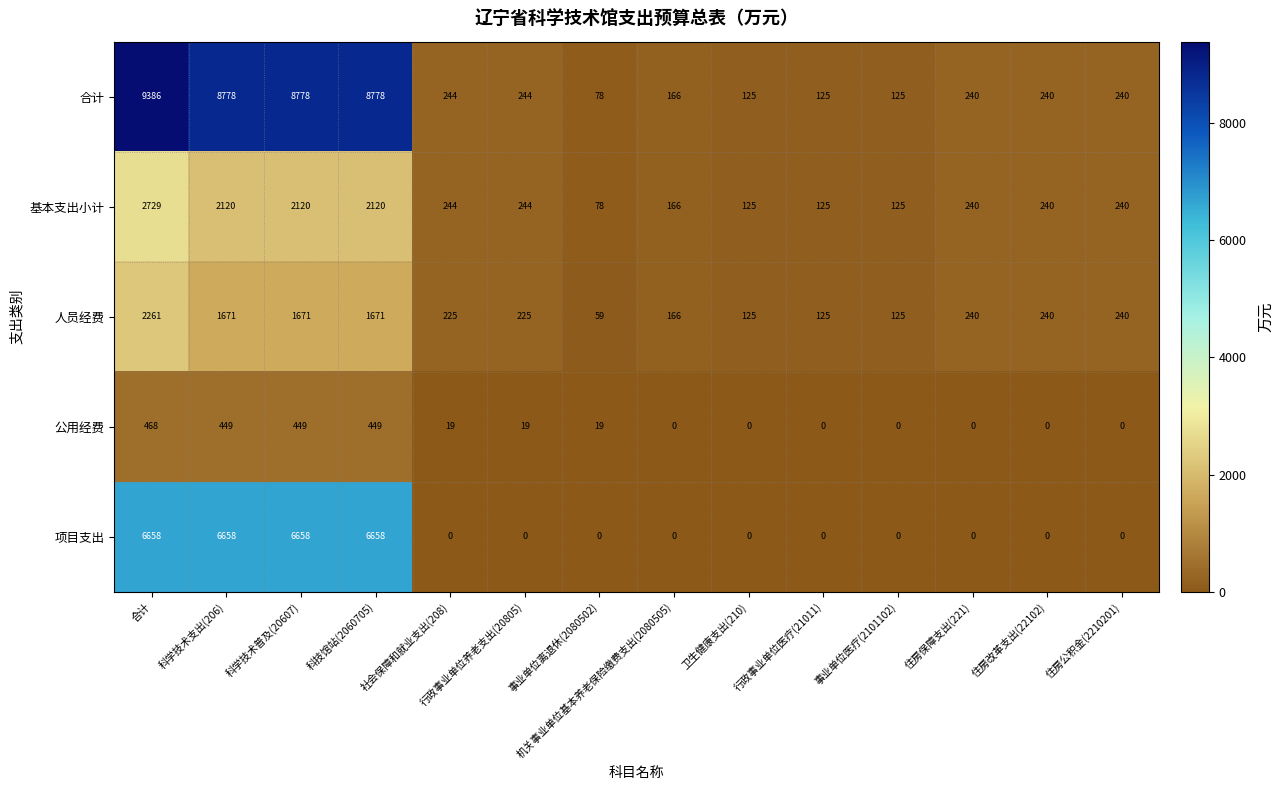

Which series has the widest spread of values?

合计